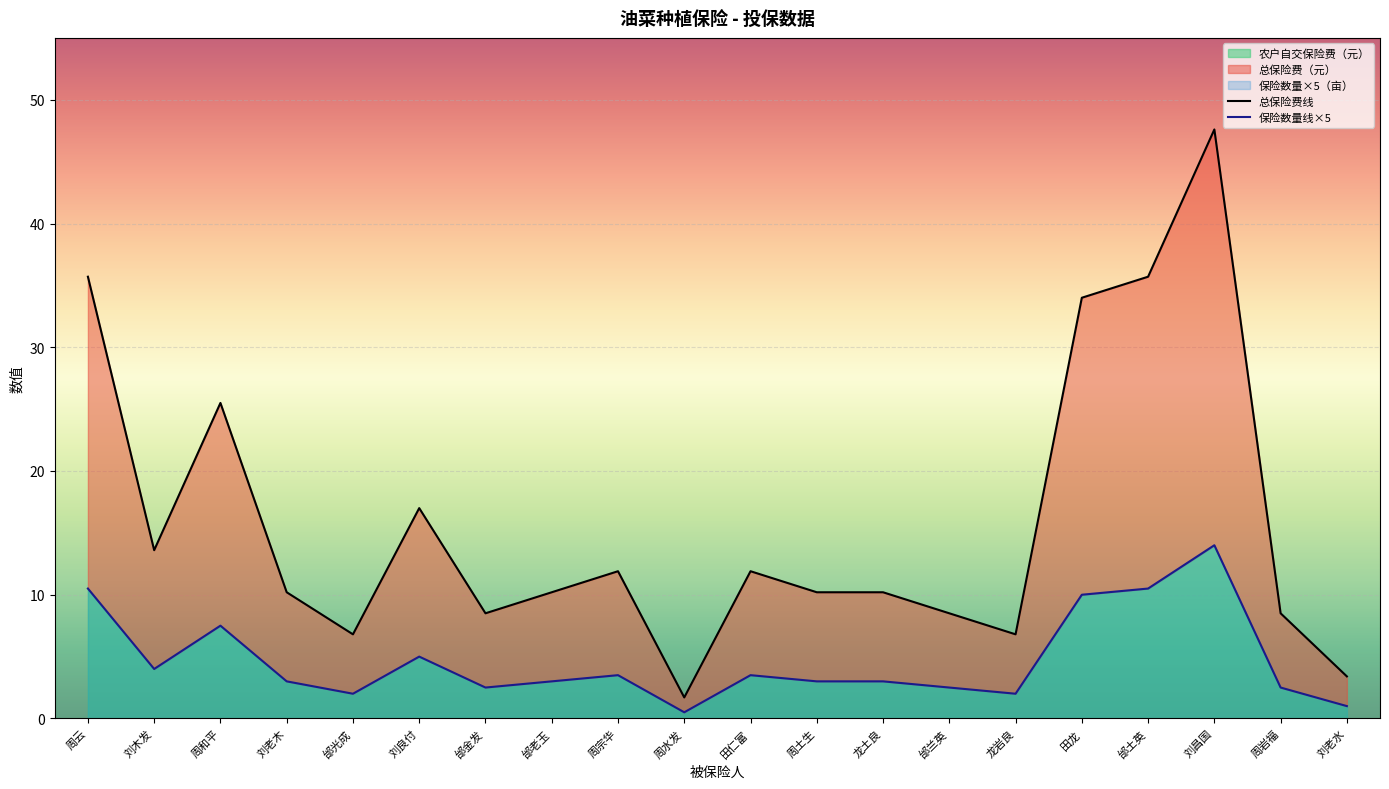

What is the approximate value of 农户自交保险费（元） at 刘良付?

5.0